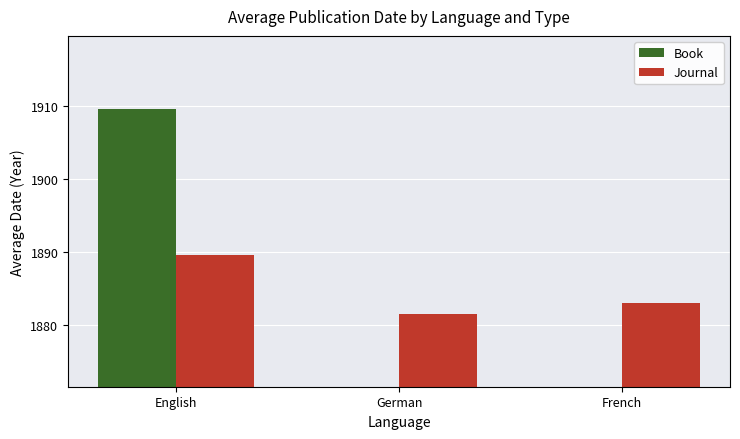

Which series has the largest range (max minus min)?

Book